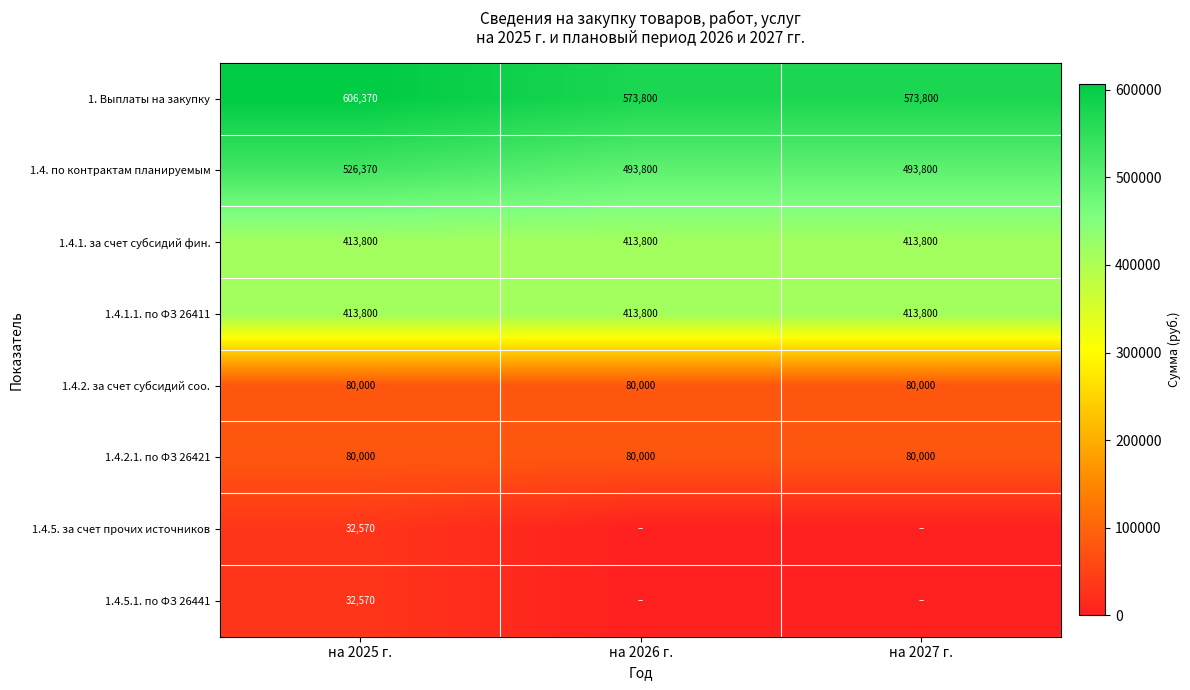

Which category has the lowest value across all series?

на 2026 г.